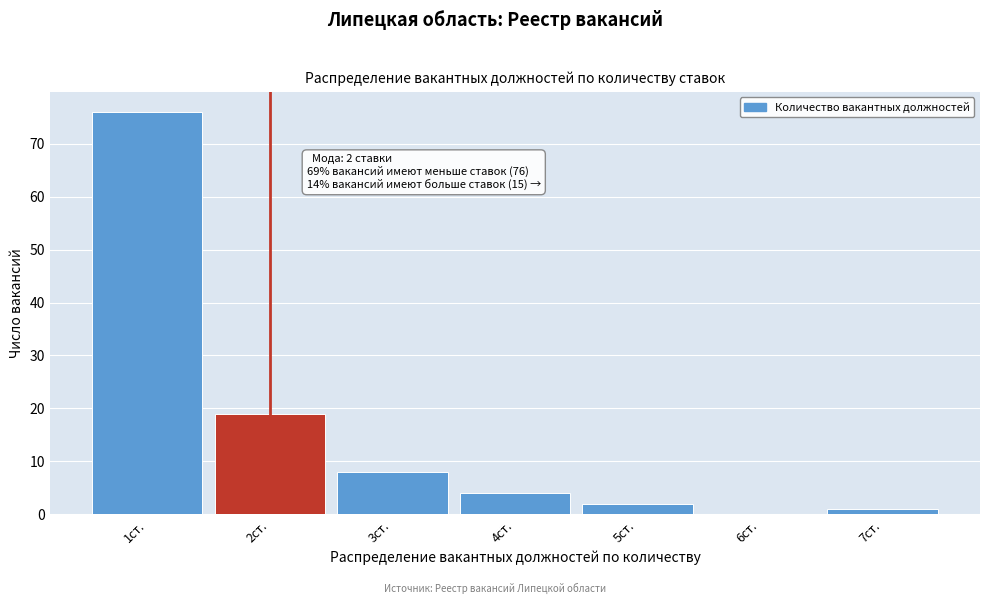

Which range on the x-axis has the tallest bar?

0.5 to 1.5